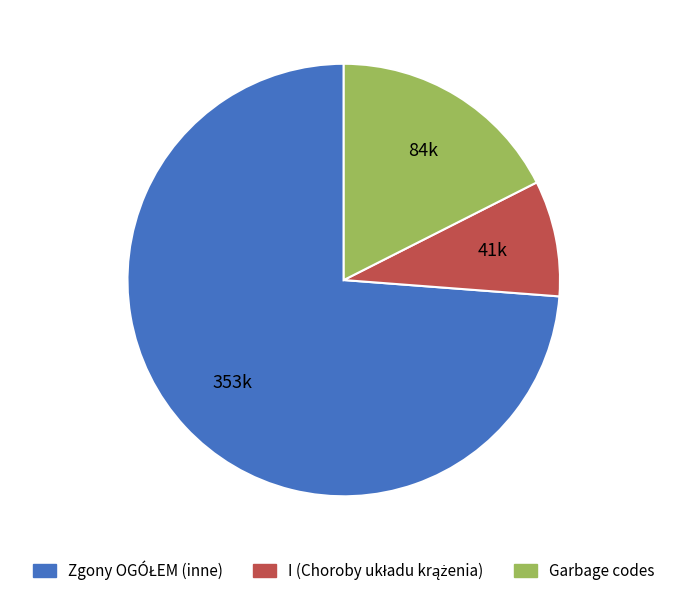

Is there a majority slice in this chart?

Yes